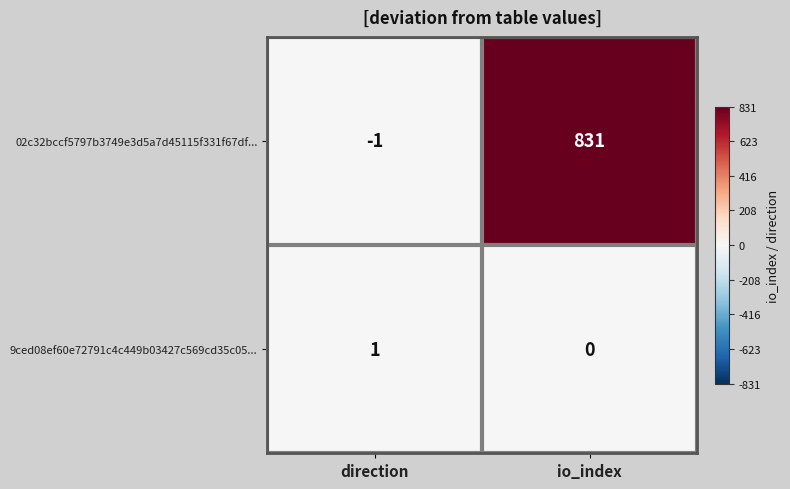

At which category is the sum across all series the highest?

io_index